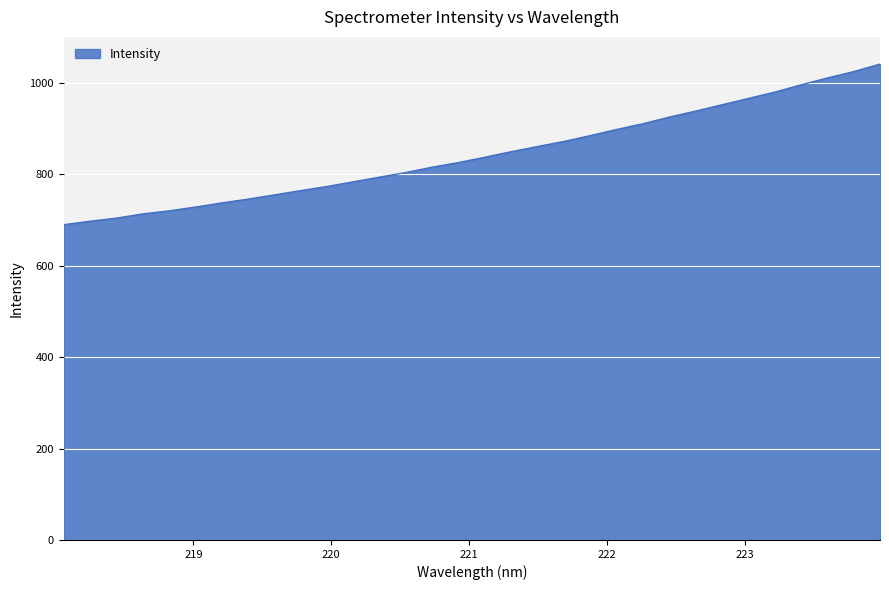

What is the smallest value displayed?

689.4